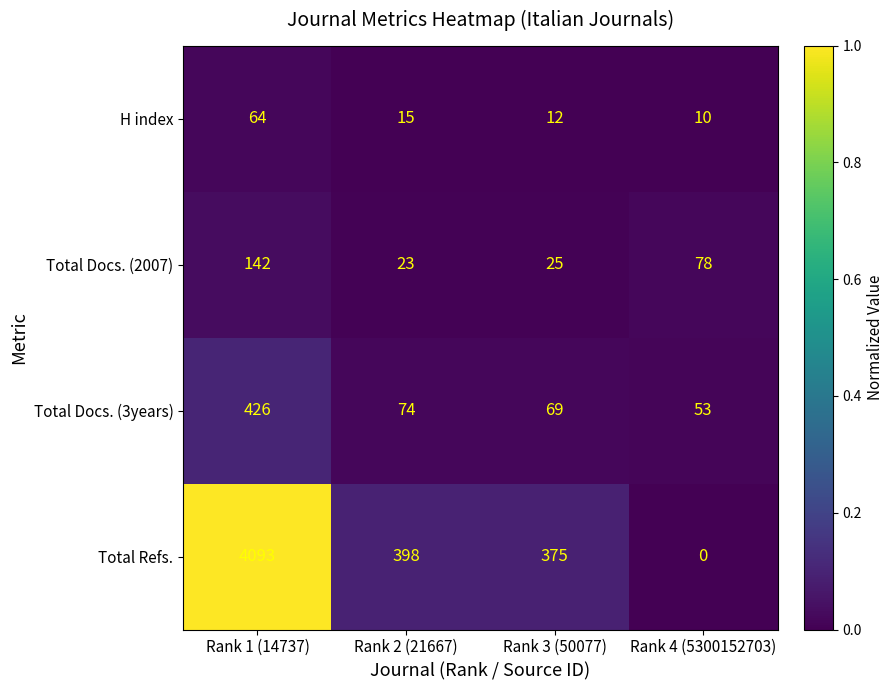

Which category has the lowest value across all series?

Rank 4 (5300152703)